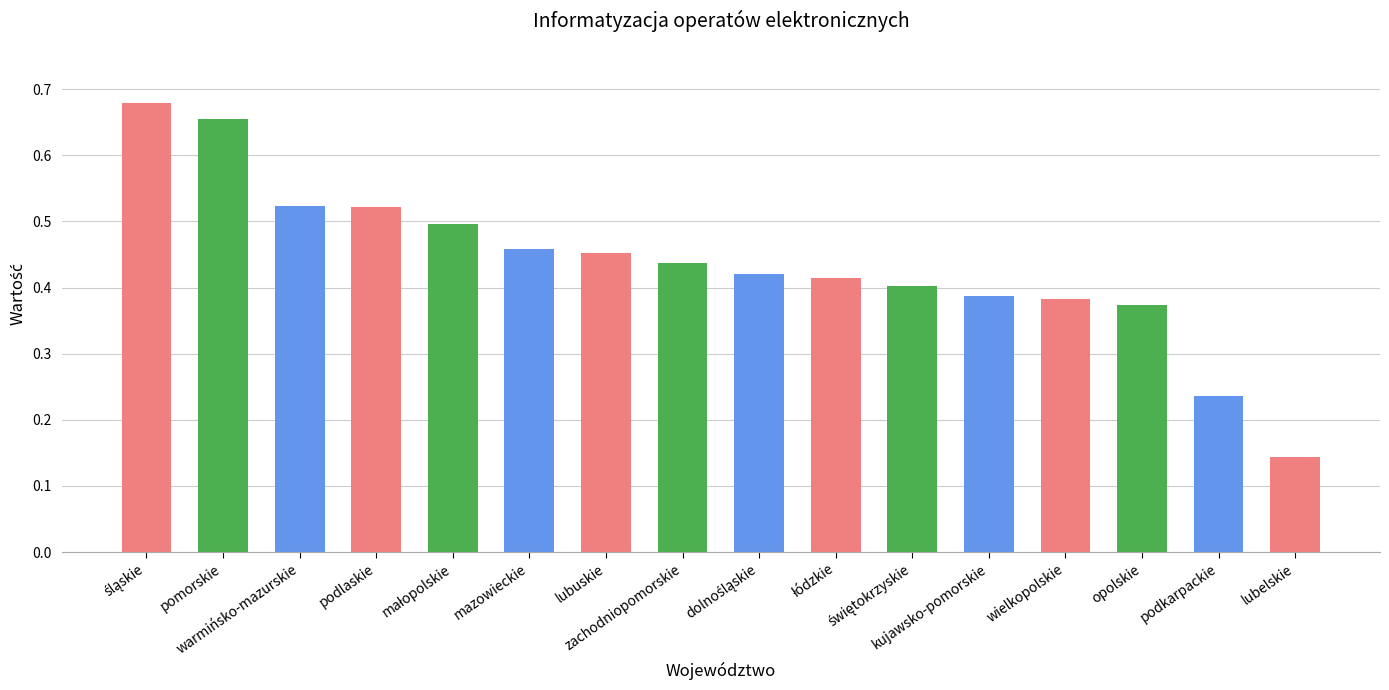

What is the sum of all values?

7.0